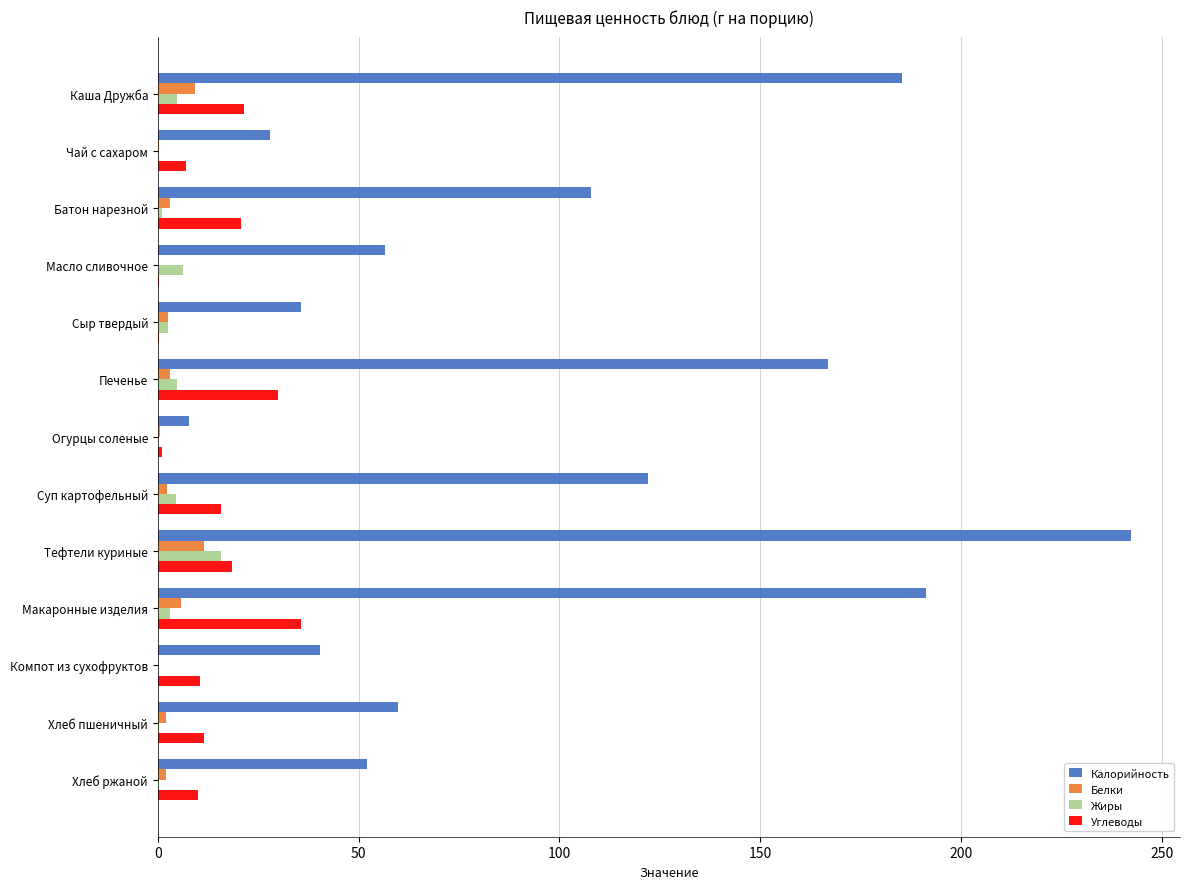

What is the sum of all Жиры values?

43.4